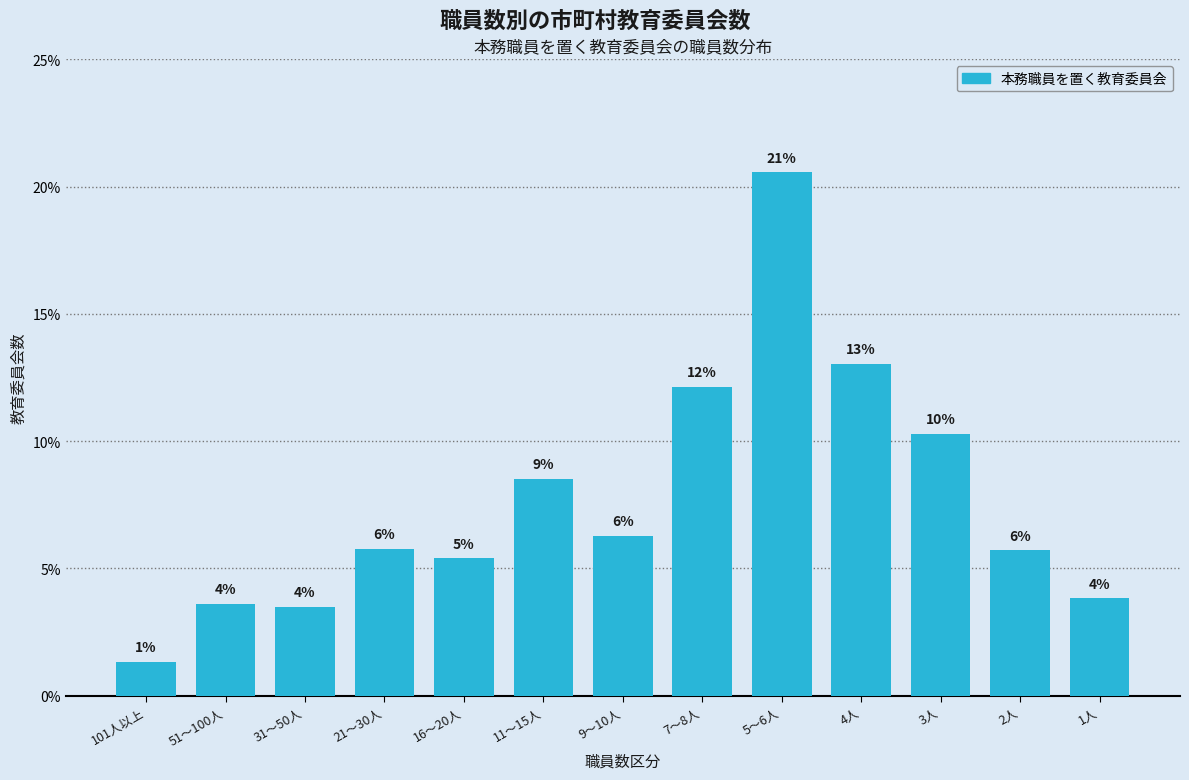

How many bars are there in total?

13